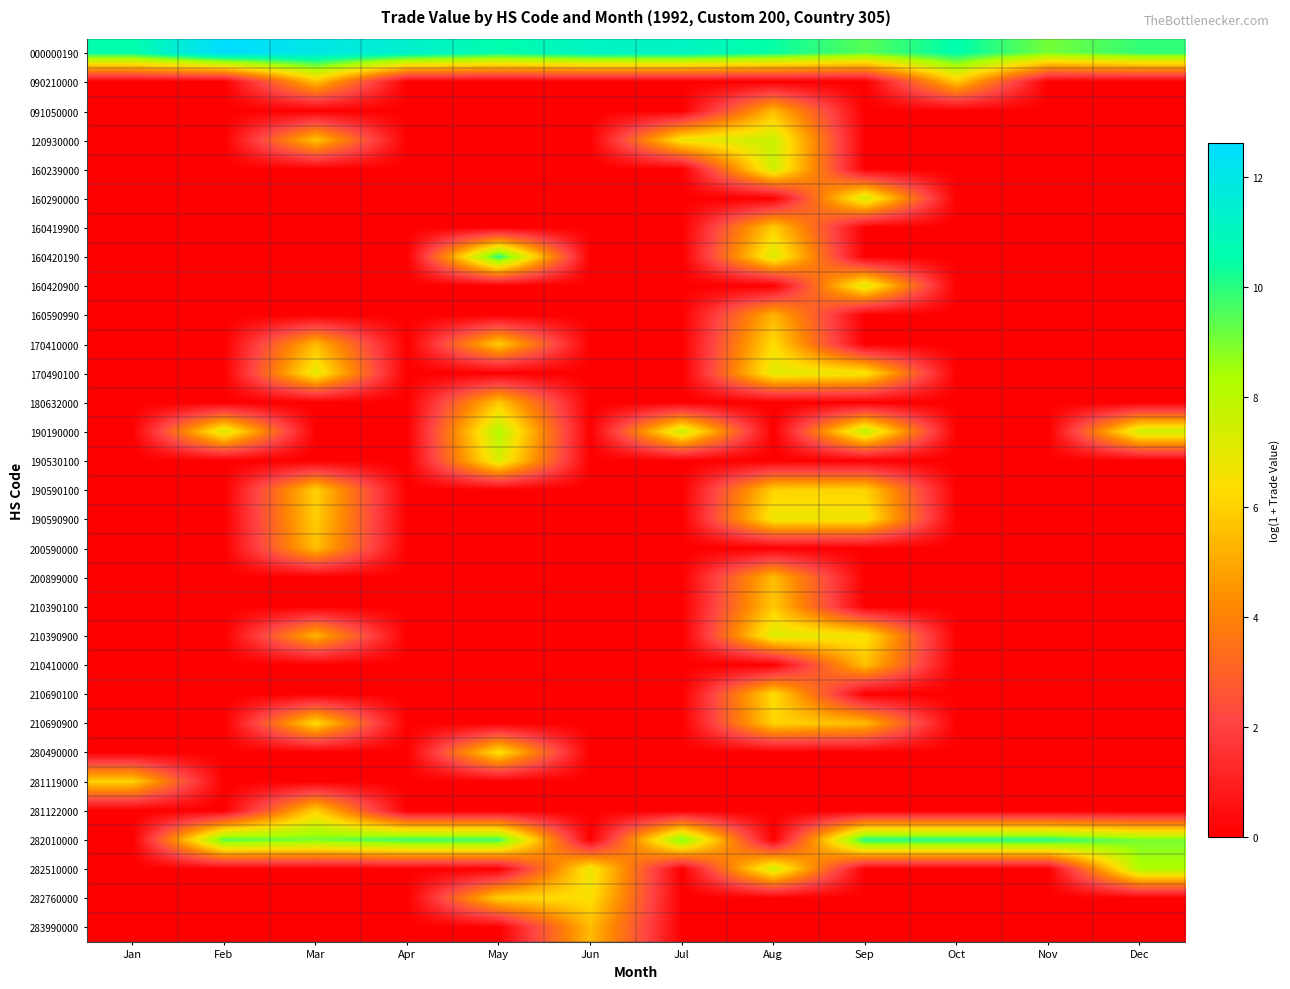

Reading left to right, list all the values displayed in this chart.

000000190: Jan=10.6	Feb=12.6	Mar=12.0	Apr=11.4	May=10.6	Jun=11.1	Jul=11.1	Aug=10.4	Sep=9.4	Oct=10.6	Nov=9.1	Dec=9.9
090210000: Jan=0.0	Feb=0.0	Mar=5.6	Apr=0.0	May=0.0	Jun=0.0	Jul=0.0	Aug=0.0	Sep=0.0	Oct=5.8	Nov=0.0	Dec=0.0
091050000: Jan=0.0	Feb=0.0	Mar=0.0	Apr=0.0	May=0.0	Jun=0.0	Jul=0.0	Aug=5.5	Sep=0.0	Oct=0.0	Nov=0.0	Dec=0.0
120930000: Jan=0.0	Feb=0.0	Mar=5.7	Apr=0.0	May=0.0	Jun=0.0	Jul=6.8	Aug=7.7	Sep=0.0	Oct=0.0	Nov=0.0	Dec=0.0
160239000: Jan=0.0	Feb=0.0	Mar=0.0	Apr=0.0	May=0.0	Jun=0.0	Jul=0.0	Aug=7.6	Sep=0.0	Oct=0.0	Nov=0.0	Dec=0.0
160290000: Jan=0.0	Feb=0.0	Mar=0.0	Apr=0.0	May=0.0	Jun=0.0	Jul=0.0	Aug=0.0	Sep=7.5	Oct=0.0	Nov=0.0	Dec=0.0
160419900: Jan=0.0	Feb=0.0	Mar=0.0	Apr=0.0	May=0.0	Jun=0.0	Jul=0.0	Aug=6.0	Sep=0.0	Oct=0.0	Nov=0.0	Dec=0.0
160420190: Jan=0.0	Feb=0.0	Mar=0.0	Apr=0.0	May=10.1	Jun=0.0	Jul=0.0	Aug=7.3	Sep=0.0	Oct=0.0	Nov=0.0	Dec=0.0
160420900: Jan=0.0	Feb=0.0	Mar=0.0	Apr=0.0	May=0.0	Jun=0.0	Jul=0.0	Aug=0.0	Sep=7.3	Oct=0.0	Nov=0.0	Dec=0.0
160590990: Jan=0.0	Feb=0.0	Mar=0.0	Apr=0.0	May=0.0	Jun=0.0	Jul=0.0	Aug=5.3	Sep=0.0	Oct=0.0	Nov=0.0	Dec=0.0
170410000: Jan=0.0	Feb=0.0	Mar=5.5	Apr=0.0	May=6.0	Jun=0.0	Jul=0.0	Aug=6.4	Sep=0.0	Oct=0.0	Nov=0.0	Dec=0.0
170490100: Jan=0.0	Feb=0.0	Mar=7.1	Apr=0.0	May=0.0	Jun=0.0	Jul=0.0	Aug=7.1	Sep=6.7	Oct=0.0	Nov=0.0	Dec=0.0
180632000: Jan=0.0	Feb=0.0	Mar=0.0	Apr=0.0	May=5.8	Jun=0.0	Jul=0.0	Aug=0.0	Sep=0.0	Oct=0.0	Nov=0.0	Dec=0.0
190190000: Jan=0.0	Feb=7.3	Mar=0.0	Apr=0.0	May=8.2	Jun=0.0	Jul=7.7	Aug=0.0	Sep=8.0	Oct=0.0	Nov=0.0	Dec=7.6
190530100: Jan=0.0	Feb=0.0	Mar=0.0	Apr=0.0	May=7.3	Jun=0.0	Jul=0.0	Aug=0.0	Sep=0.0	Oct=0.0	Nov=0.0	Dec=0.0
190590100: Jan=0.0	Feb=0.0	Mar=6.0	Apr=0.0	May=0.0	Jun=0.0	Jul=0.0	Aug=6.0	Sep=6.1	Oct=0.0	Nov=0.0	Dec=0.0
190590900: Jan=0.0	Feb=0.0	Mar=6.0	Apr=0.0	May=0.0	Jun=0.0	Jul=0.0	Aug=6.8	Sep=6.7	Oct=0.0	Nov=0.0	Dec=0.0
200590000: Jan=0.0	Feb=0.0	Mar=5.6	Apr=0.0	May=0.0	Jun=0.0	Jul=0.0	Aug=0.0	Sep=0.0	Oct=0.0	Nov=0.0	Dec=0.0
200899000: Jan=0.0	Feb=0.0	Mar=0.0	Apr=0.0	May=0.0	Jun=0.0	Jul=0.0	Aug=5.5	Sep=0.0	Oct=0.0	Nov=0.0	Dec=0.0
210390100: Jan=0.0	Feb=0.0	Mar=0.0	Apr=0.0	May=0.0	Jun=0.0	Jul=0.0	Aug=5.8	Sep=0.0	Oct=0.0	Nov=0.0	Dec=0.0
210390900: Jan=0.0	Feb=0.0	Mar=5.3	Apr=0.0	May=0.0	Jun=0.0	Jul=0.0	Aug=7.2	Sep=6.6	Oct=0.0	Nov=0.0	Dec=0.0
210410000: Jan=0.0	Feb=0.0	Mar=0.0	Apr=0.0	May=0.0	Jun=0.0	Jul=0.0	Aug=0.0	Sep=5.6	Oct=0.0	Nov=0.0	Dec=0.0
210690100: Jan=0.0	Feb=0.0	Mar=0.0	Apr=0.0	May=0.0	Jun=0.0	Jul=0.0	Aug=6.3	Sep=0.0	Oct=0.0	Nov=0.0	Dec=0.0
210690900: Jan=0.0	Feb=0.0	Mar=6.3	Apr=0.0	May=0.0	Jun=0.0	Jul=0.0	Aug=6.1	Sep=5.5	Oct=0.0	Nov=0.0	Dec=0.0
280490000: Jan=0.0	Feb=0.0	Mar=0.0	Apr=0.0	May=6.5	Jun=0.0	Jul=0.0	Aug=0.0	Sep=0.0	Oct=0.0	Nov=0.0	Dec=0.0
281119000: Jan=6.0	Feb=0.0	Mar=0.0	Apr=0.0	May=0.0	Jun=0.0	Jul=0.0	Aug=0.0	Sep=0.0	Oct=0.0	Nov=0.0	Dec=0.0
281122000: Jan=0.0	Feb=0.0	Mar=6.0	Apr=0.0	May=0.0	Jun=0.0	Jul=0.0	Aug=0.0	Sep=0.0	Oct=0.0	Nov=0.0	Dec=0.0
282010000: Jan=0.0	Feb=9.5	Mar=9.0	Apr=9.8	May=9.8	Jun=0.0	Jul=9.0	Aug=0.0	Sep=10.1	Oct=10.1	Nov=10.1	Dec=9.0
282510000: Jan=0.0	Feb=0.0	Mar=0.0	Apr=0.0	May=0.0	Jun=6.9	Jul=0.0	Aug=7.6	Sep=0.0	Oct=0.0	Nov=0.0	Dec=8.3
282760000: Jan=0.0	Feb=0.0	Mar=0.0	Apr=0.0	May=6.0	Jun=6.4	Jul=0.0	Aug=0.0	Sep=0.0	Oct=0.0	Nov=0.0	Dec=0.0
283990000: Jan=0.0	Feb=0.0	Mar=0.0	Apr=0.0	May=0.0	Jun=5.5	Jul=0.0	Aug=0.0	Sep=0.0	Oct=0.0	Nov=0.0	Dec=0.0